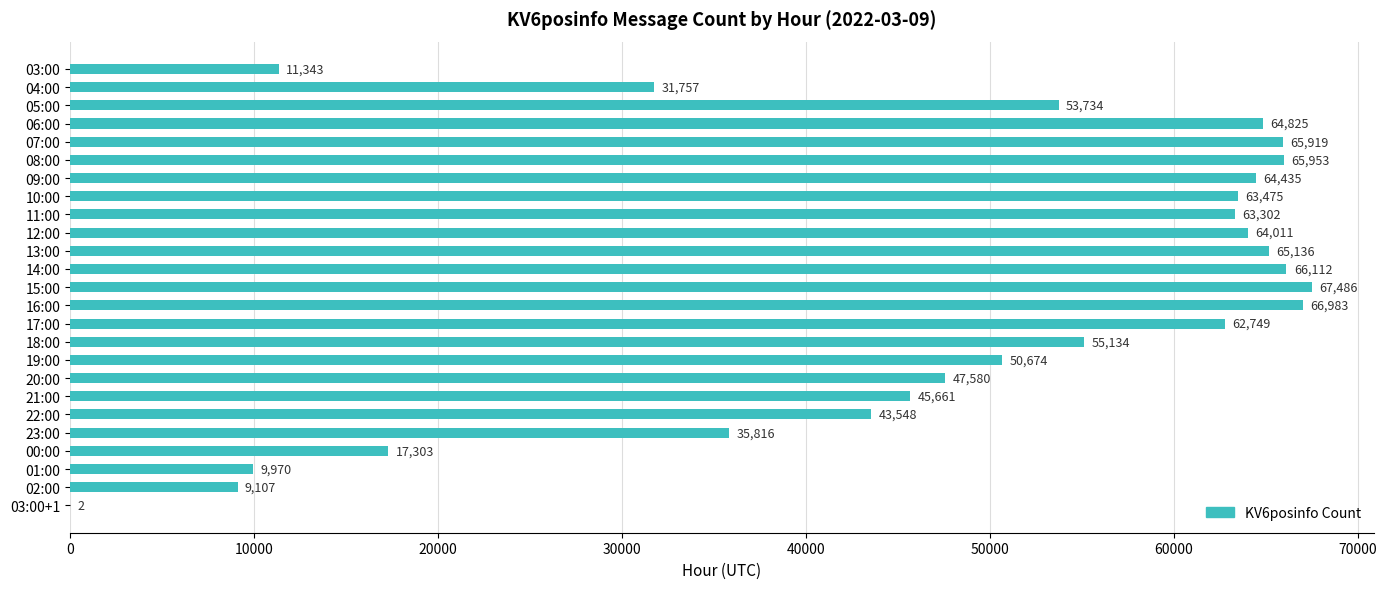

What is the greatest value displayed?

67486